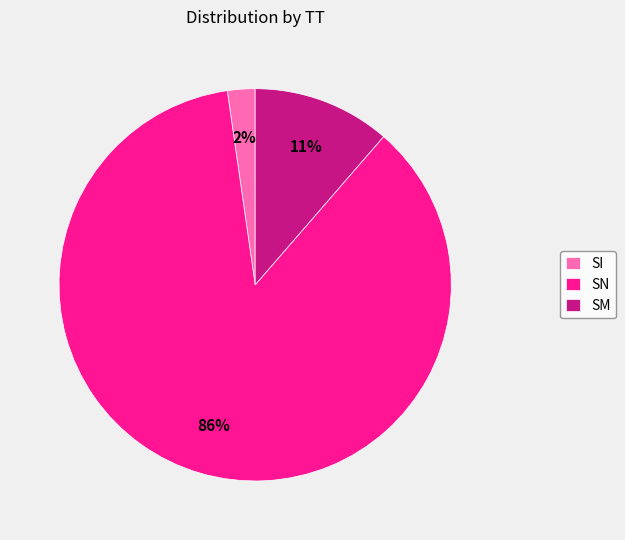

Which slice is the smallest?

SI